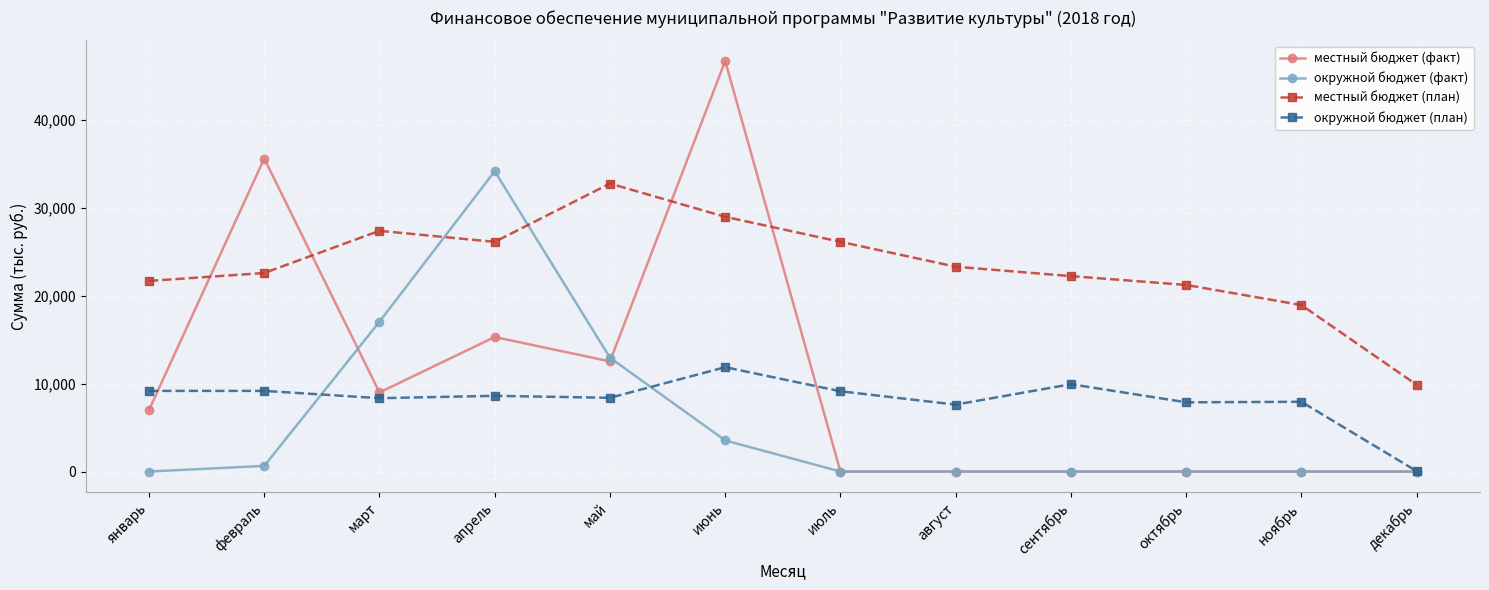

Rank the series at апрель from lowest to highest value.

окружной бюджет (план), местный бюджет (факт), местный бюджет (план), окружной бюджет (факт)